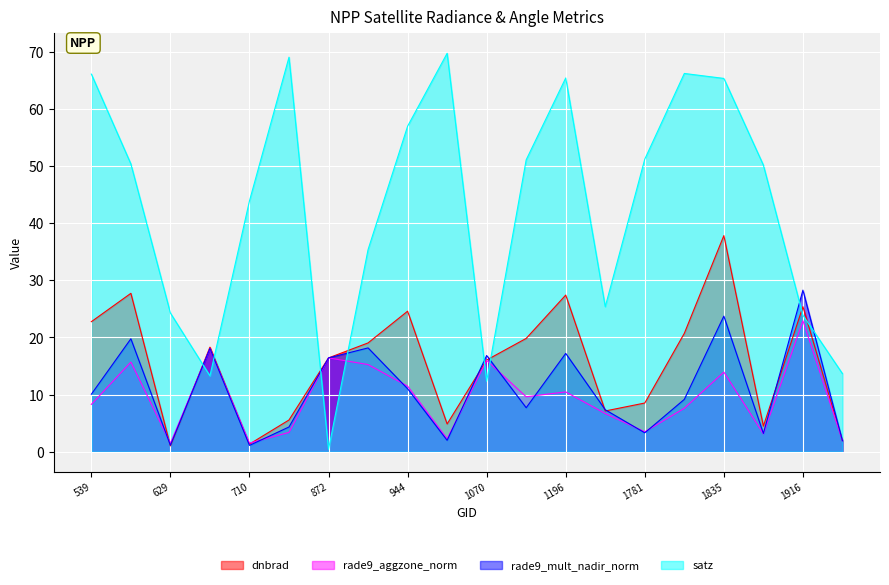

What is the value of the satz point at the 11th from the left?

12.3